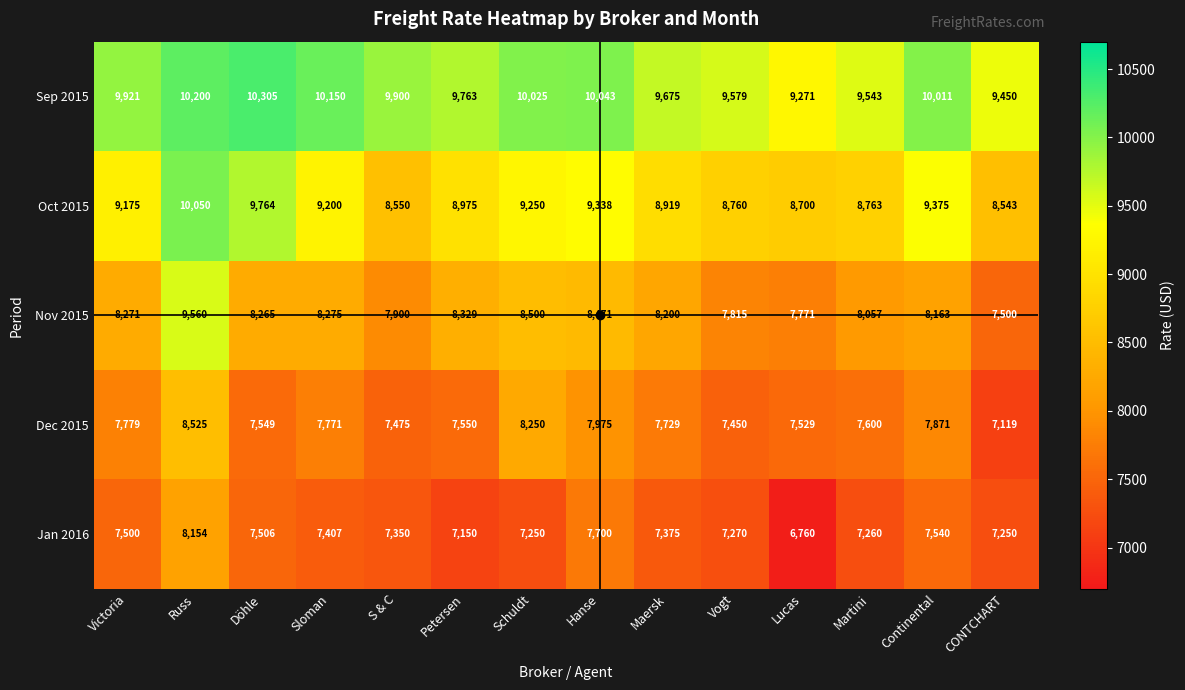

What is the minimum value shown in the chart?

6760